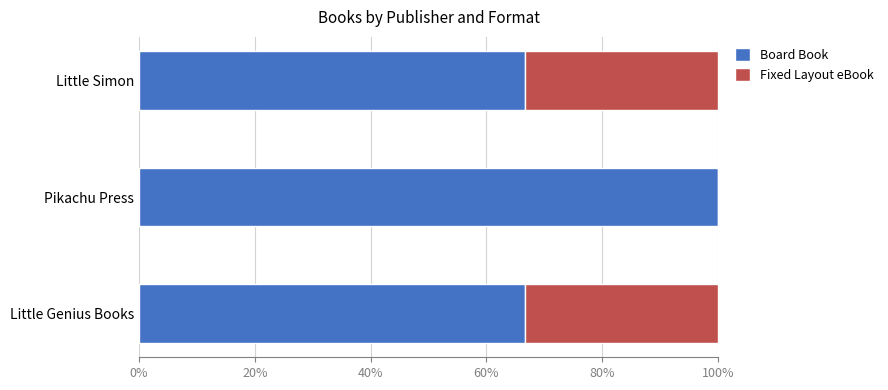

What is the approximate value of Board Book at Pikachu Press?

100.0